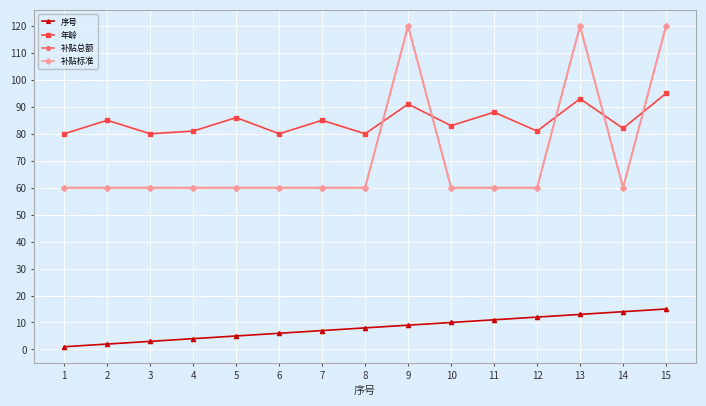

Reading right to left, extract all data points from this chart.

序号: 15	14	13	12	11	10	9	8	7	6	5	4	3	2	1
年龄: 95	82	93	81	88	83	91	80	85	80	86	81	80	85	80
补贴总额: 120	60	120	60	60	60	120	60	60	60	60	60	60	60	60
补贴标准: 120	60	120	60	60	60	120	60	60	60	60	60	60	60	60